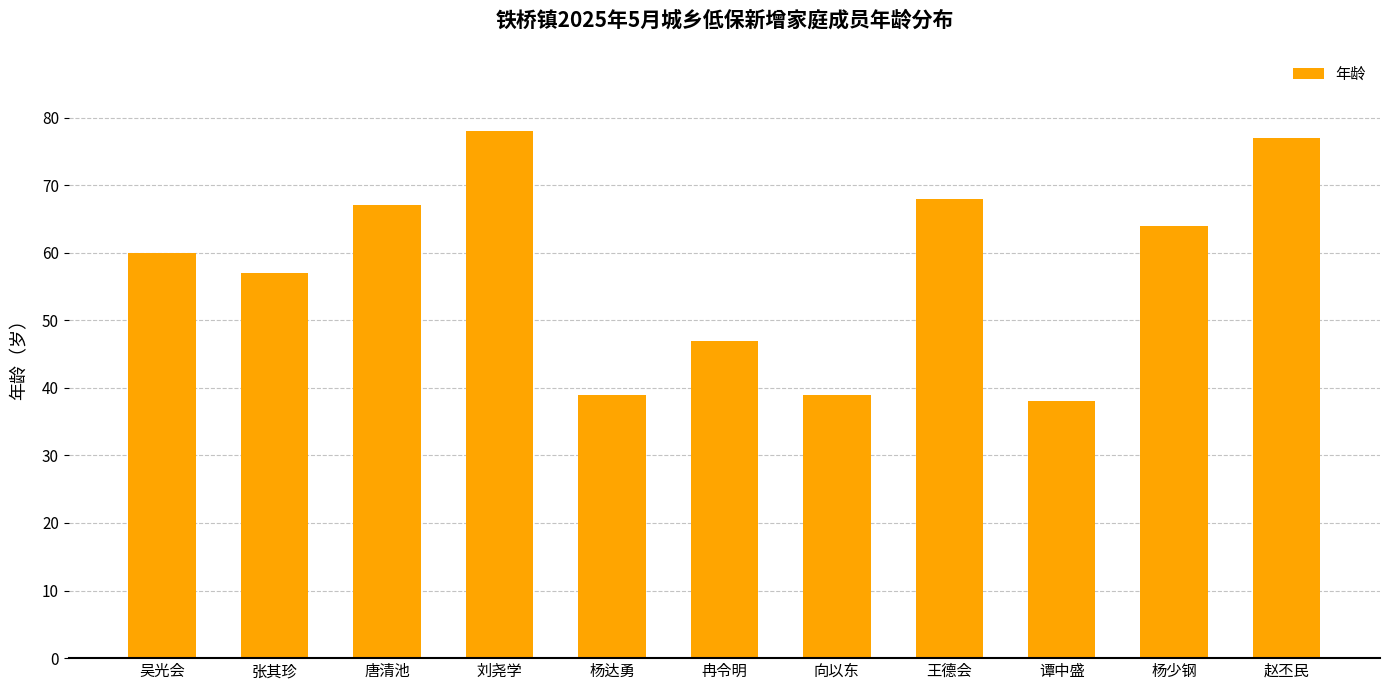

At which label is the value closest to 58?

张其珍